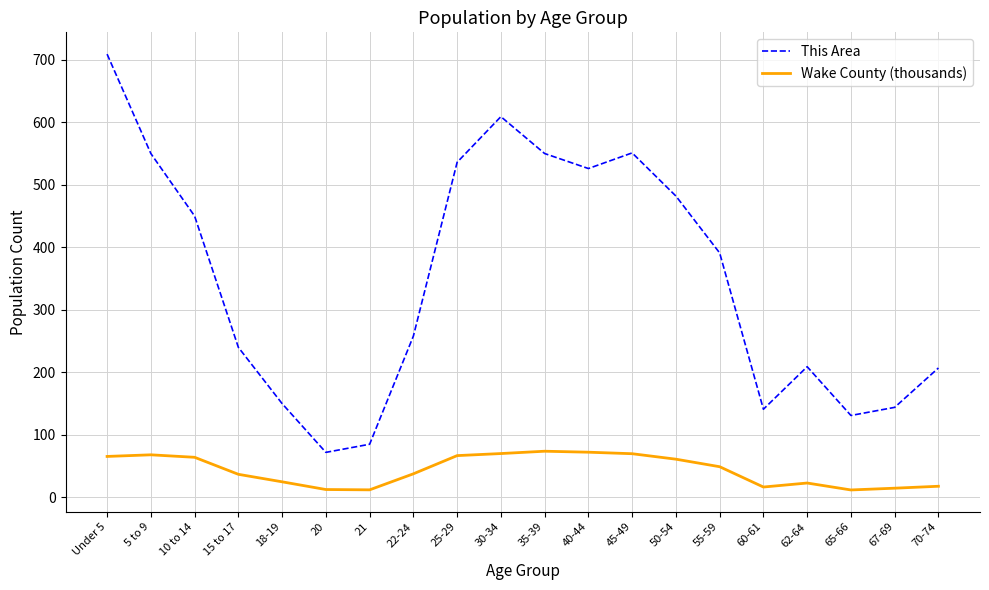

Which series has the largest total across all categories?

This Area